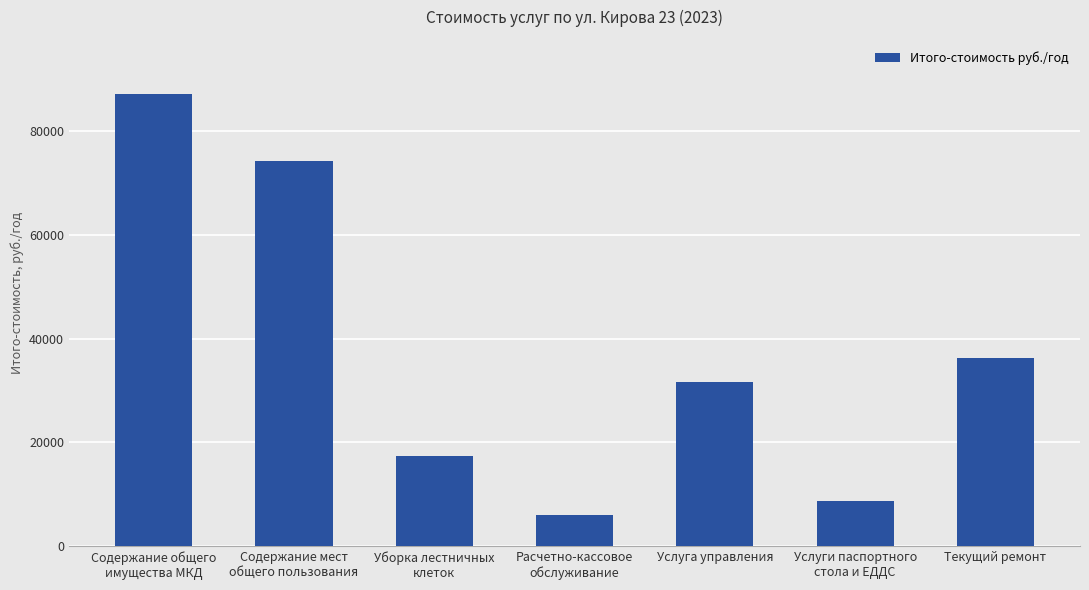

What is the ratio of the value at Услуга управления to the value at Уборка лестничных
клеток?

1.8